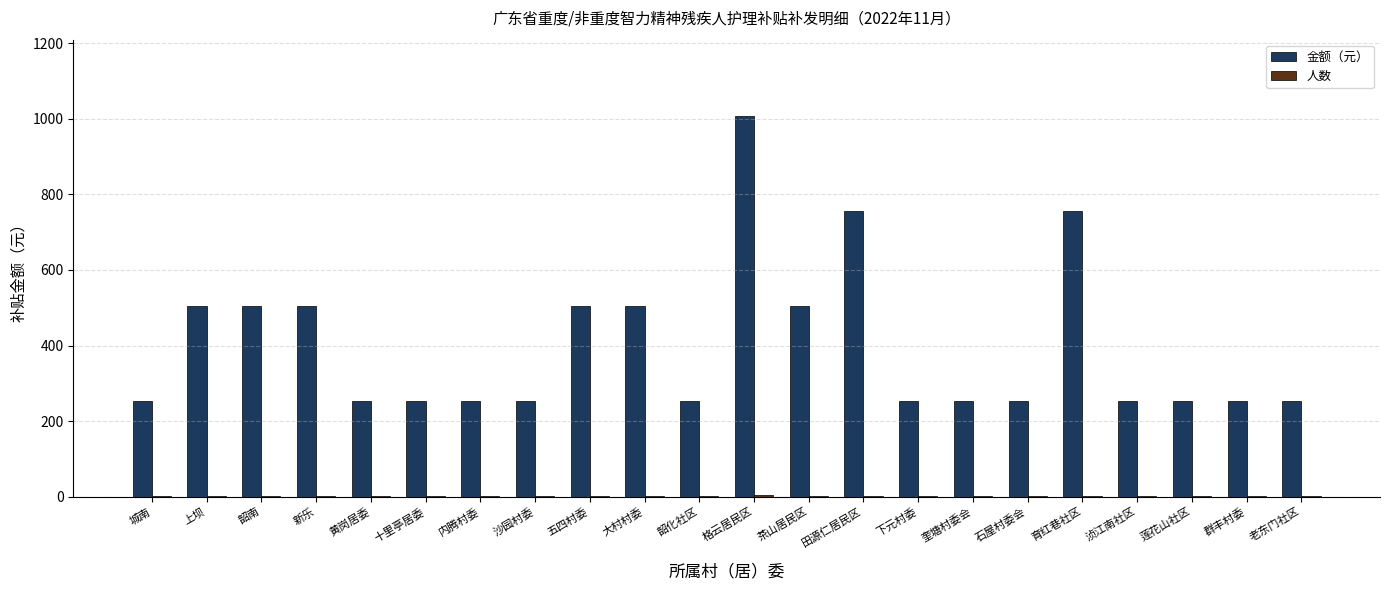

What value does the 金额（元） series have at 大村村委?

504